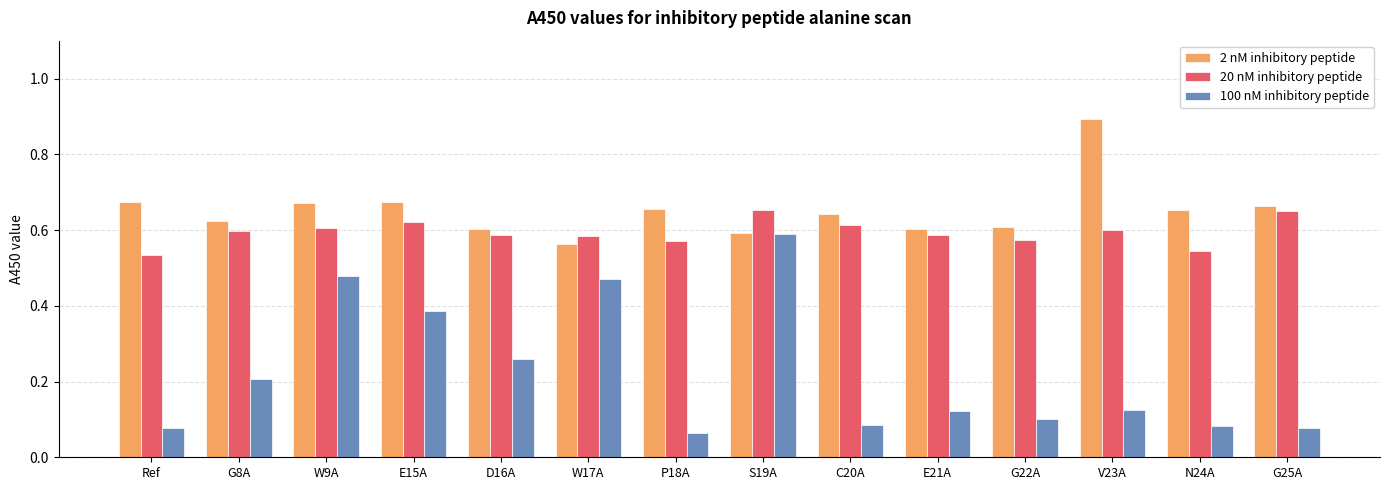

What is the maximum value for 2 nM inhibitory peptide?

0.9